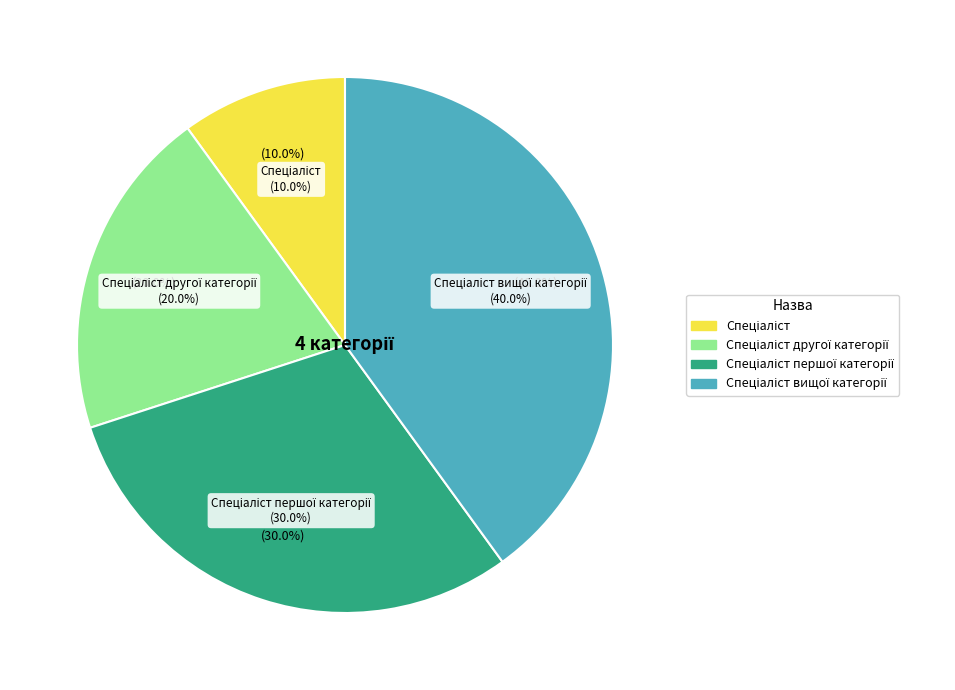

Which slice is the smallest?

Спеціаліст